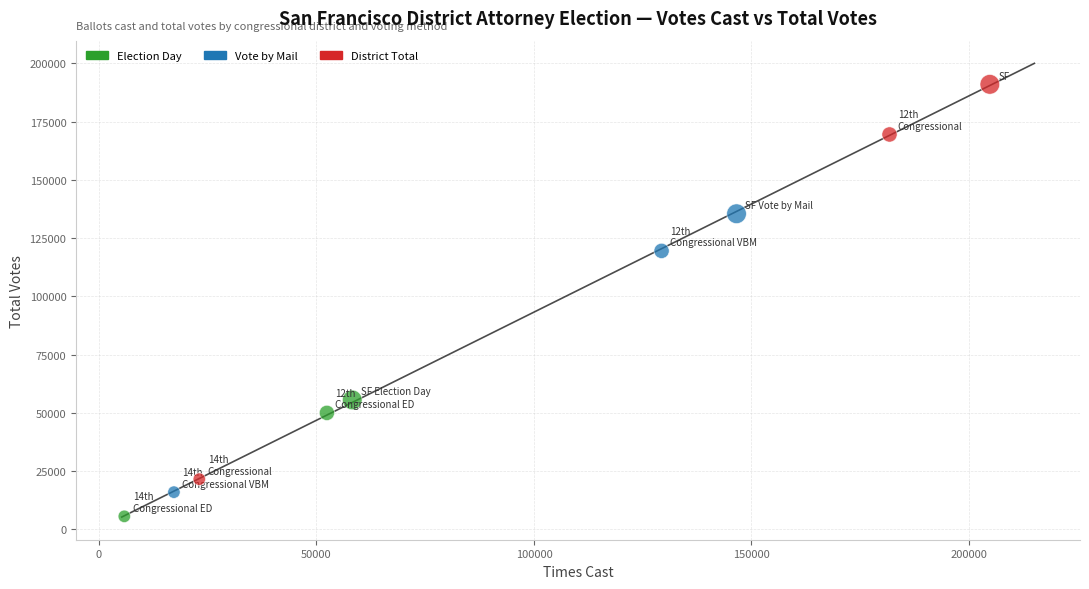

Which series reaches the minimum Y coordinate?

Election Day